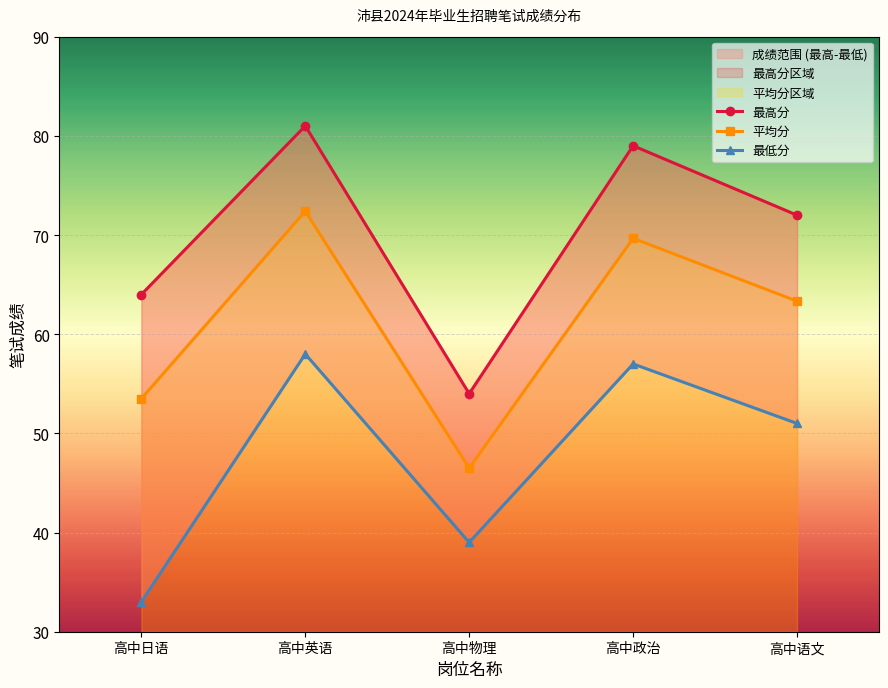

Is it true that 最低分 equals 69.0 at 高中物理?

False